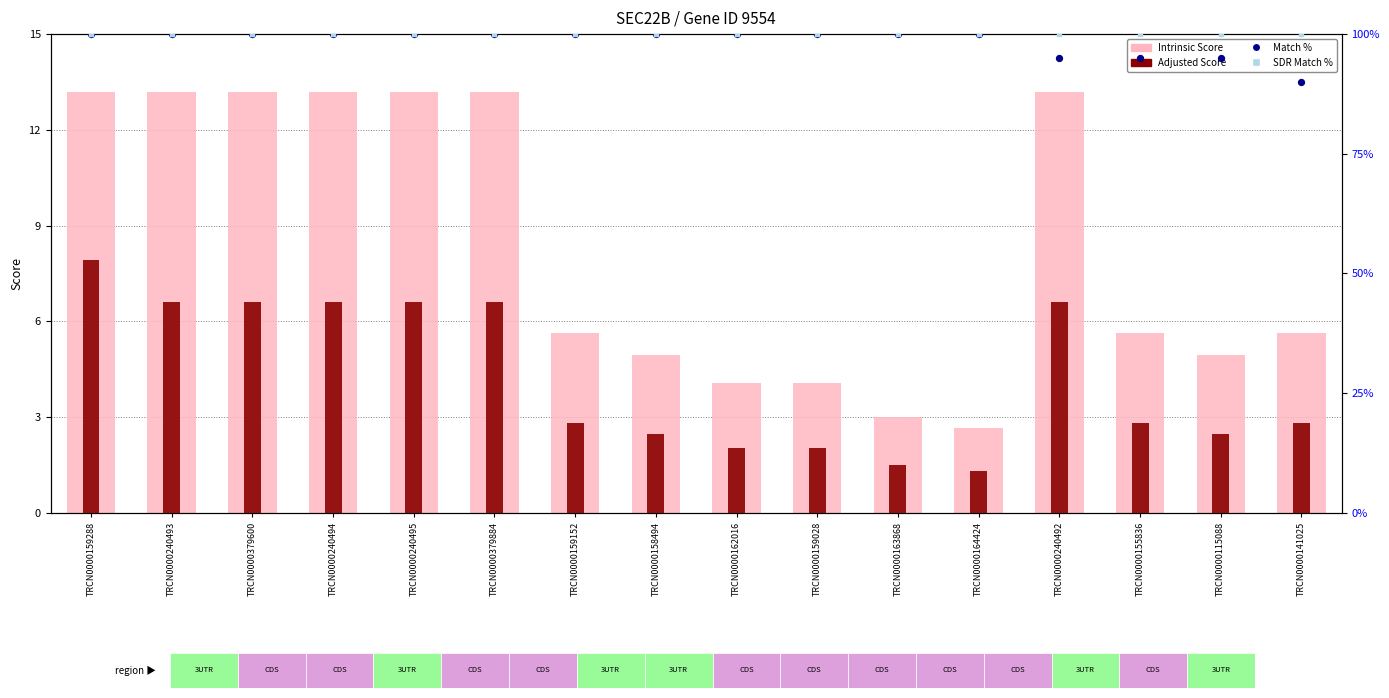

Which series reaches the maximum Y coordinate?

Match %